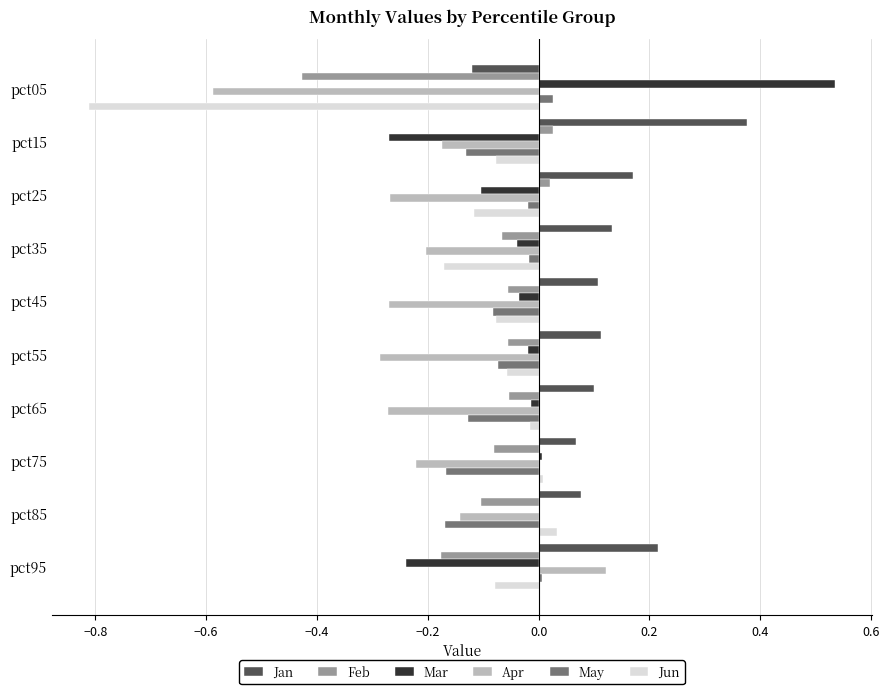

Which category has the highest value across all series?

pct05